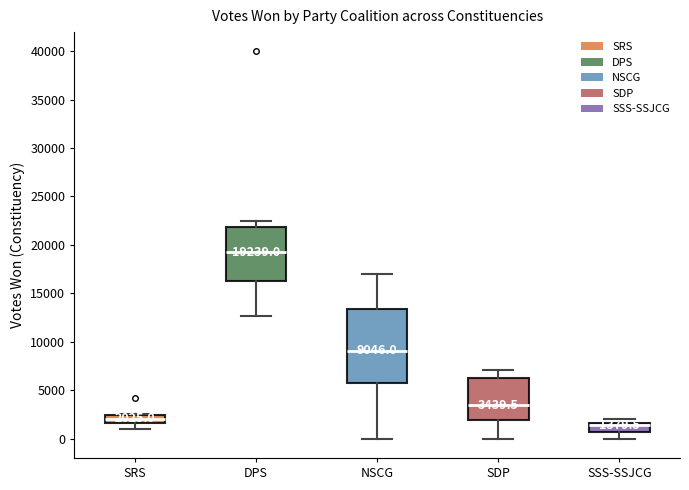

Comparing the boxes themselves (not the whiskers), which one is the tallest?

NSCG